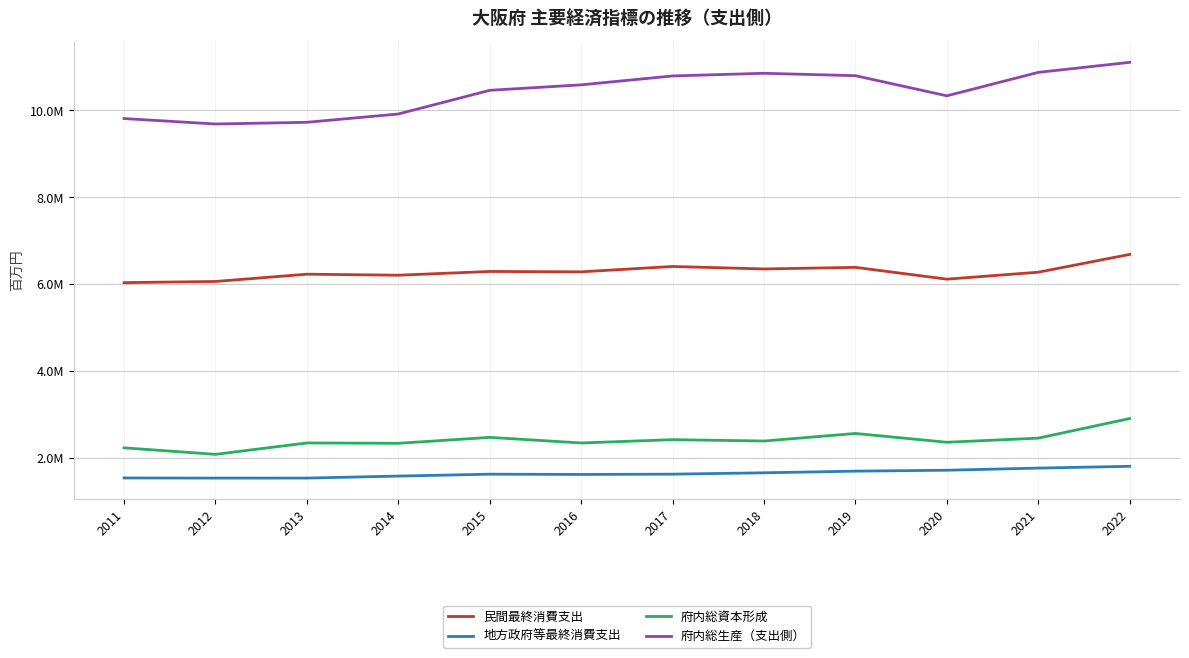

Reading left to right, list all the values displayed in this chart.

民間最終消費支出: 6038887	6065780	6233250	6209582	6296159	6287992	6410541	6353702	6390385	6118743	6278991	6688886
地方政府等最終消費支出: 1544814	1541647	1542203	1587944	1631815	1625595	1632519	1663612	1701297	1722742	1771689	1813278
府内総資本形成: 2238381	2087926	2350329	2342180	2478590	2349858	2426034	2394907	2568429	2365986	2461257	2912197
府内総生産（支出側）: 9814198	9688897	9728265	9918915	10464040	10589894	10794544	10855817	10800546	10337191	10876650	11107553